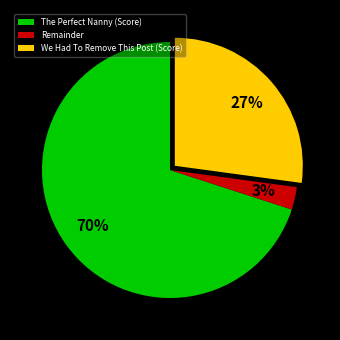

Rank the categories by value from highest to lowest.

The Perfect Nanny (Score), We Had To Remove This Post (Score), Remainder